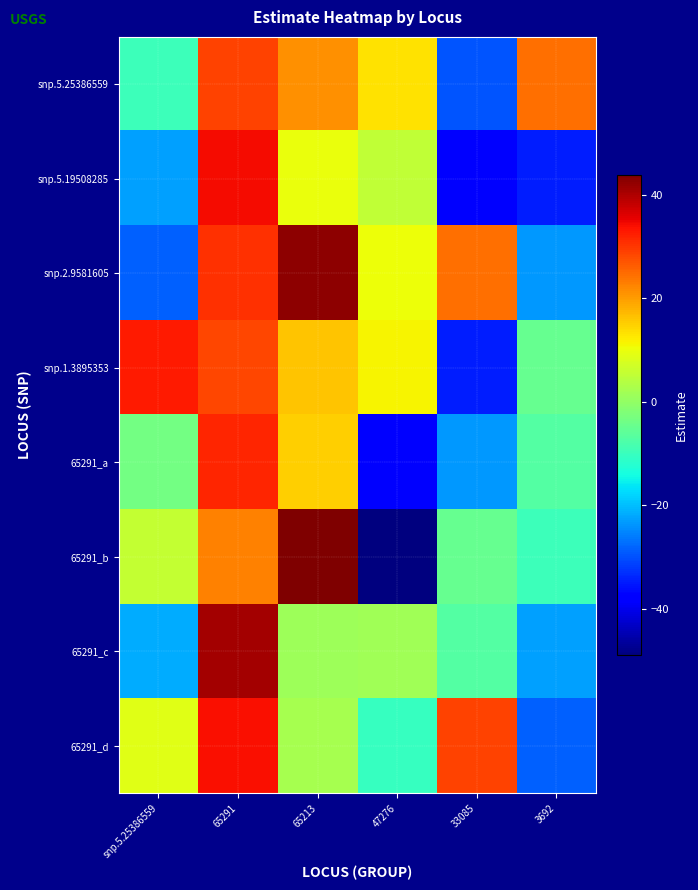

Which series has the widest spread of values?

65291_b